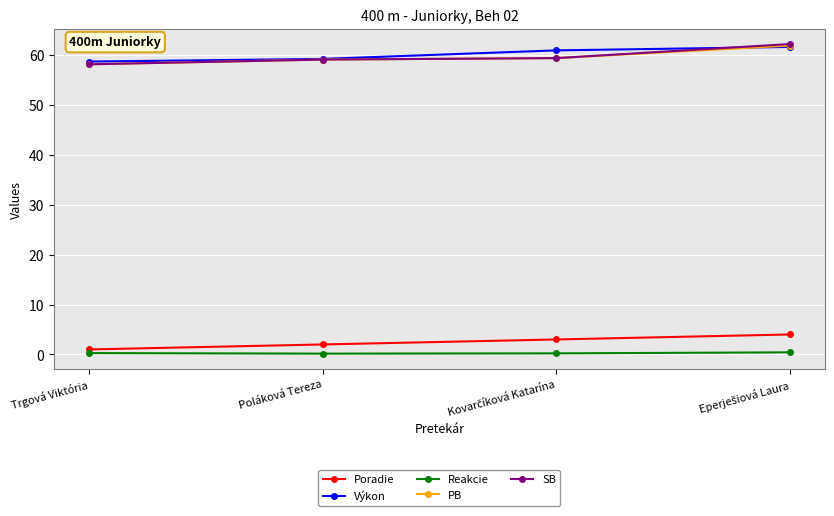

Count the Poradie values in the range 2 to 4.

3